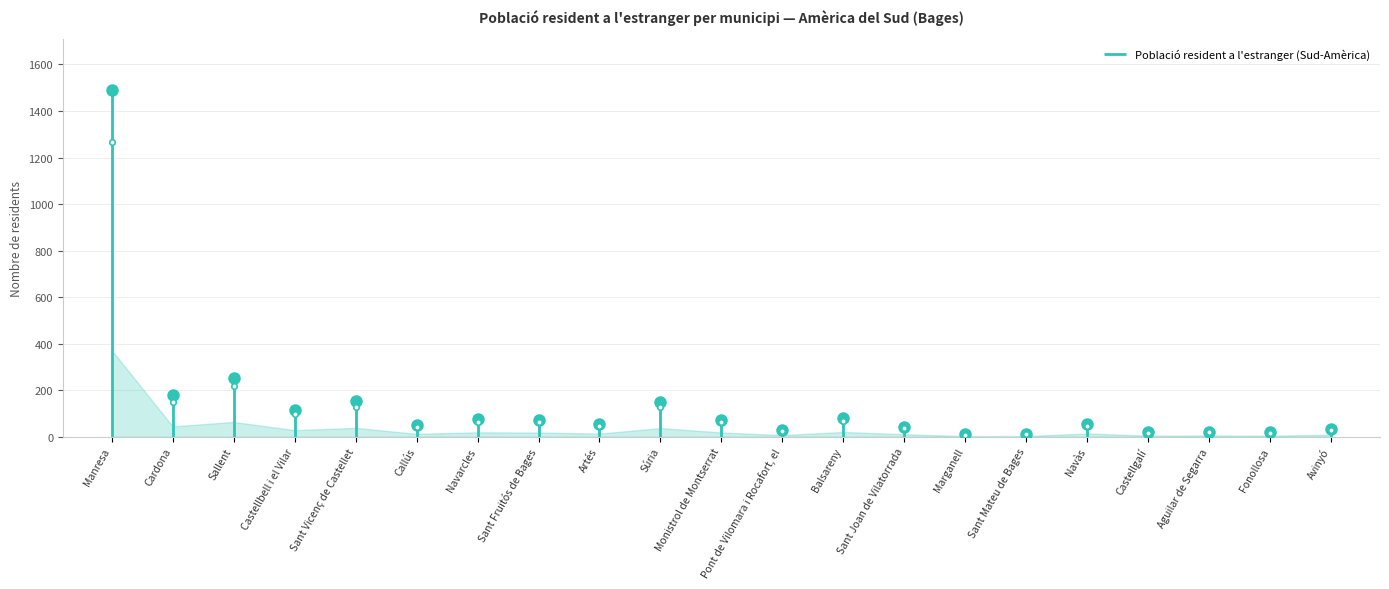

What is the approximate value at Sant Vicenç de Castellet?

152